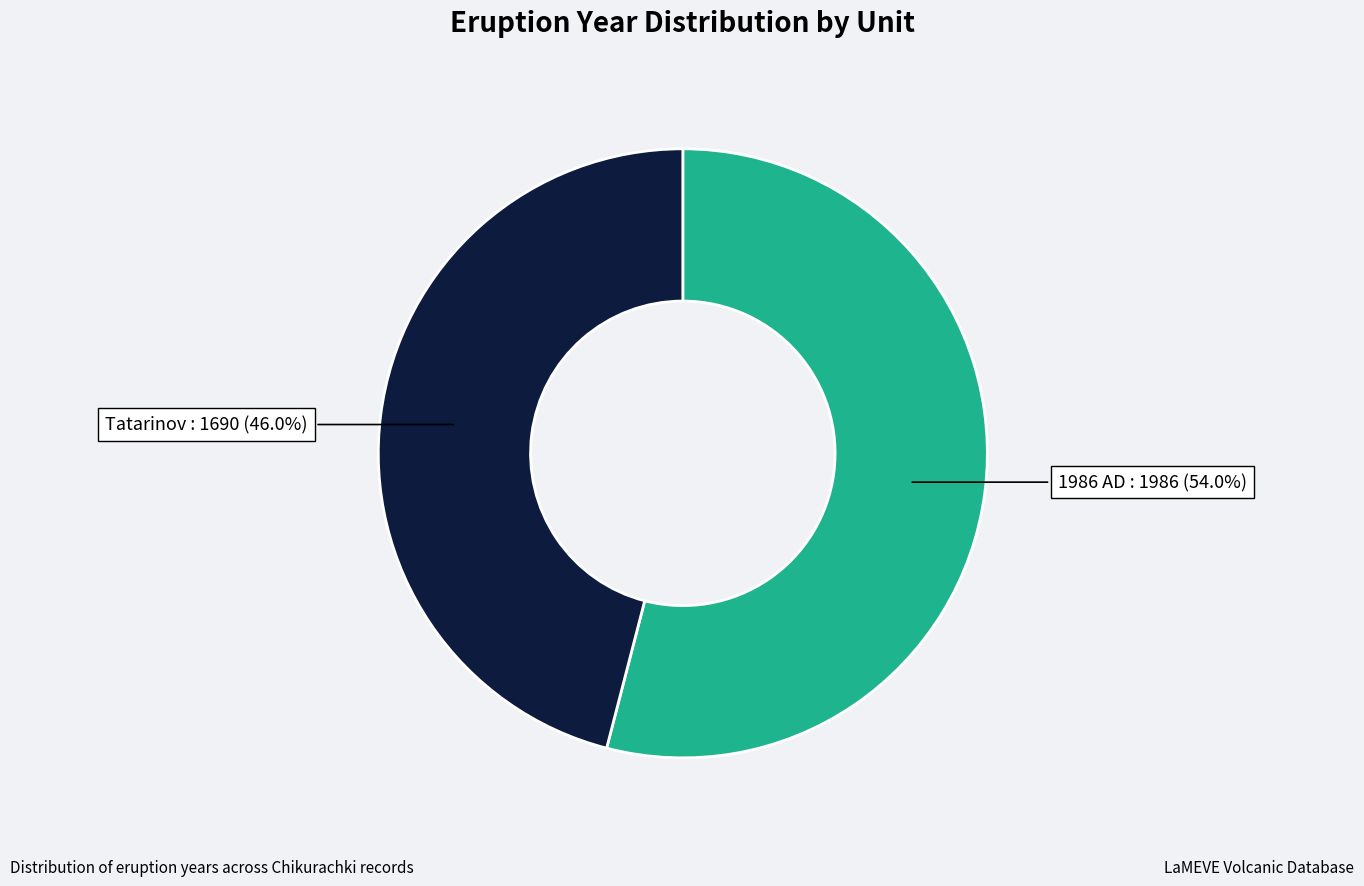

Is there a majority slice in this chart?

Yes